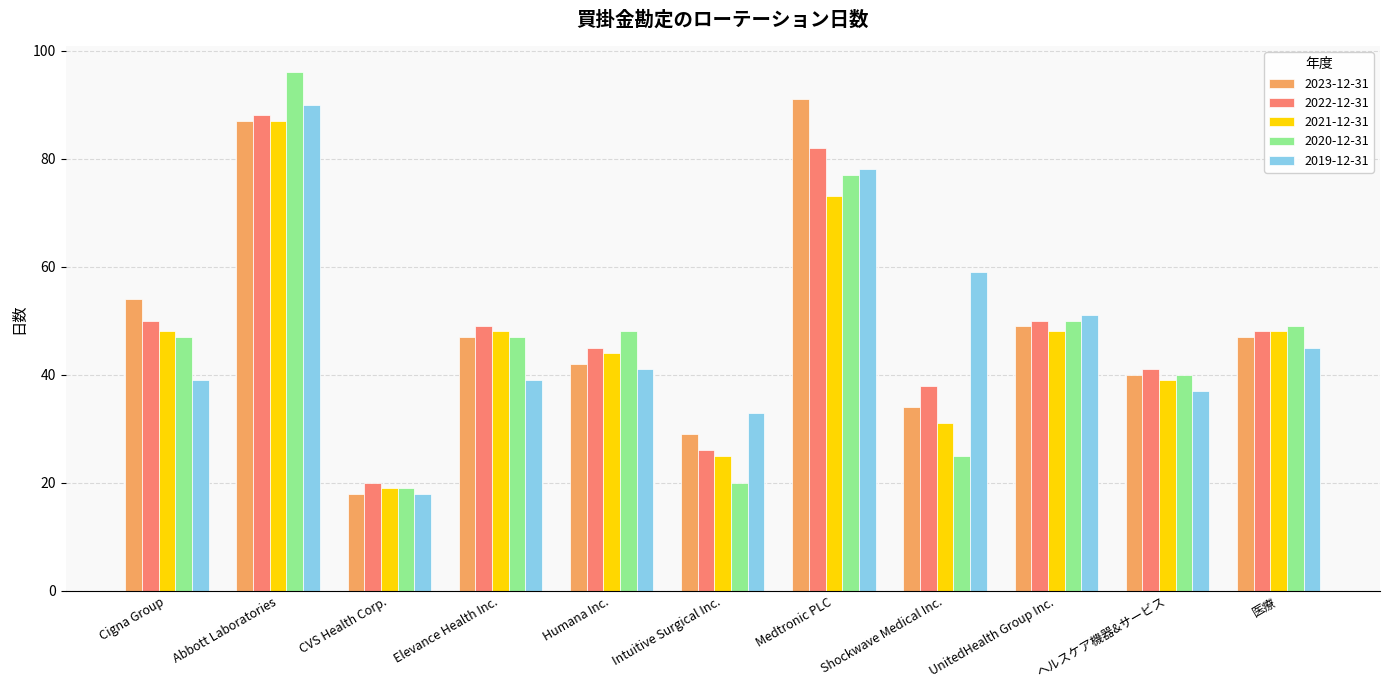

Which series has the largest range (max minus min)?

2020-12-31